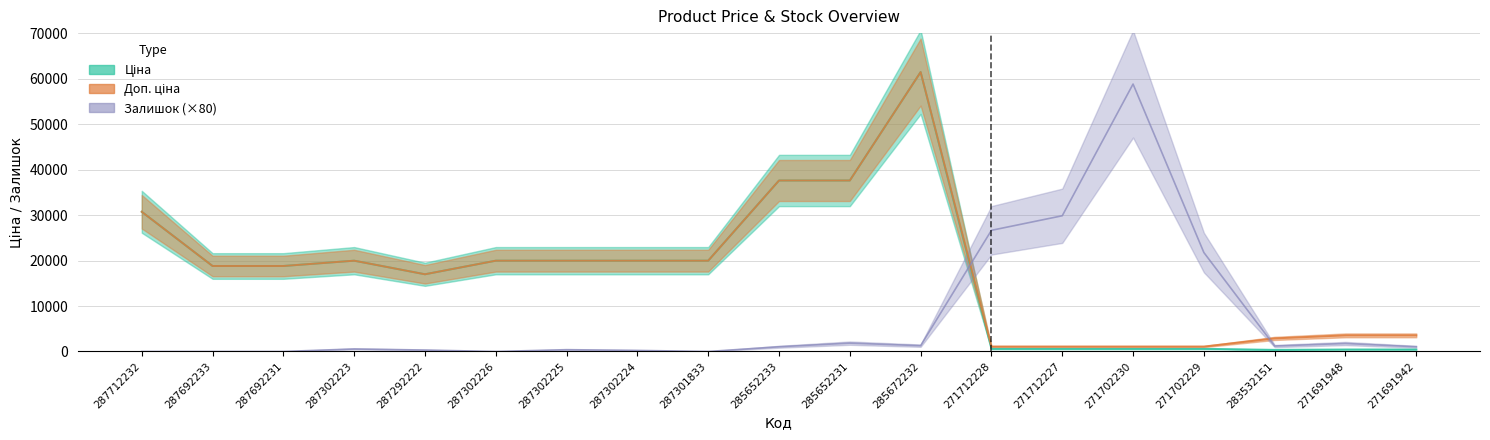

What position from the left is 287302223?

4